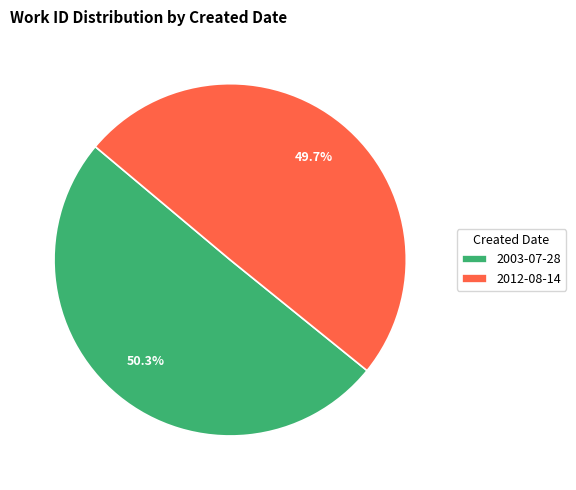

Is it true that 2003-07-28 is 38% of the pie?

False